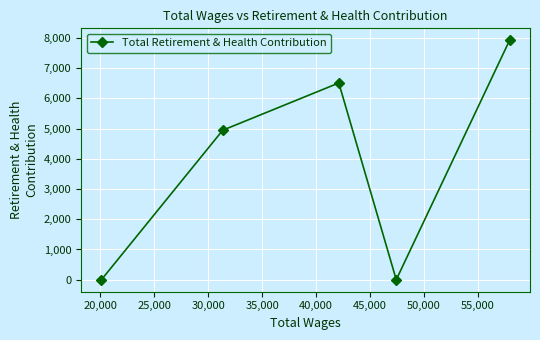

What is the difference between the maximum and minimum values?

7918